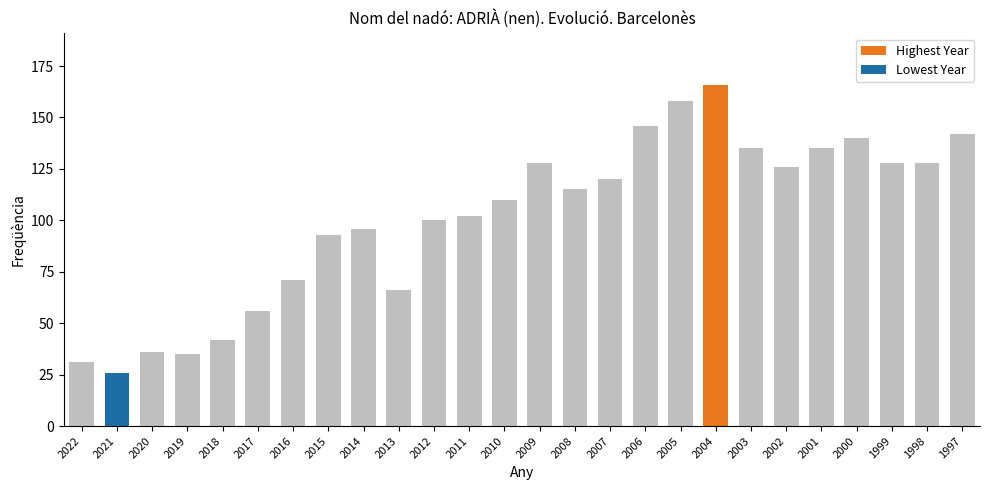

How many series are shown in this chart?

1